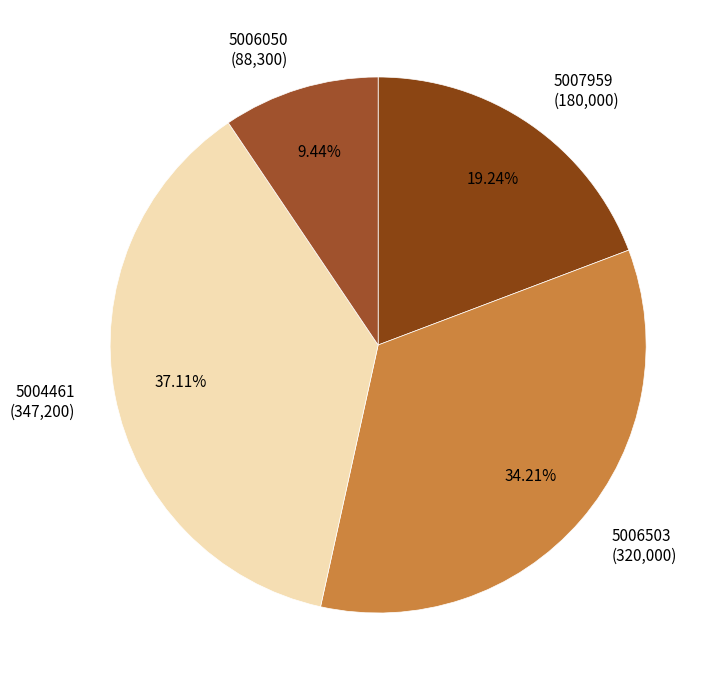

Is there any slice that represents more than half of the pie?

No